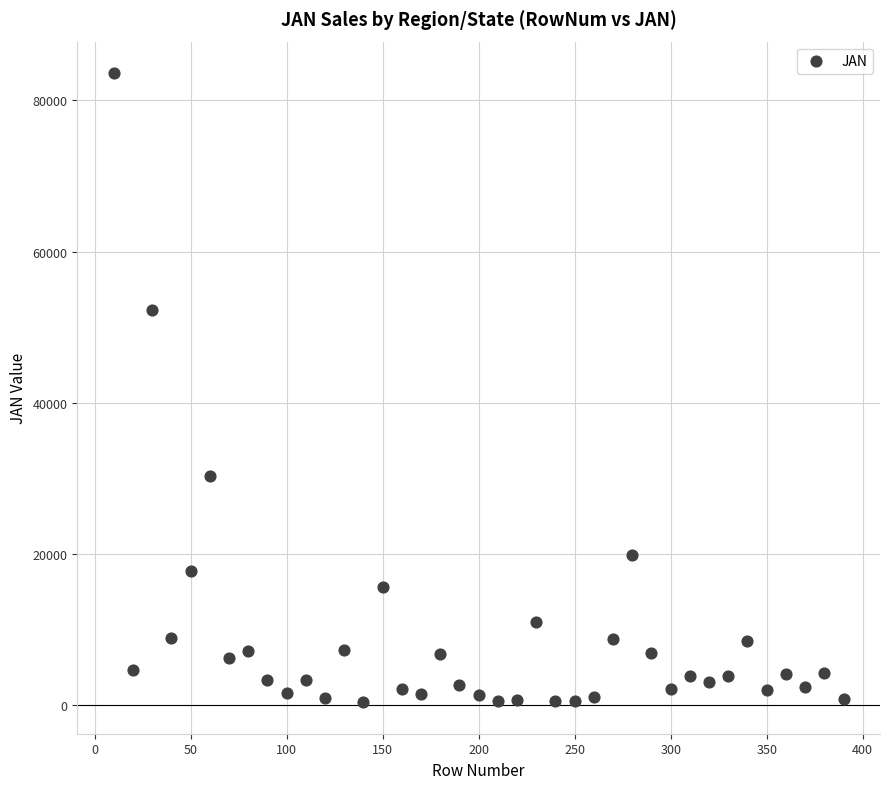

What is the range of X values (max minus min)?

380.0